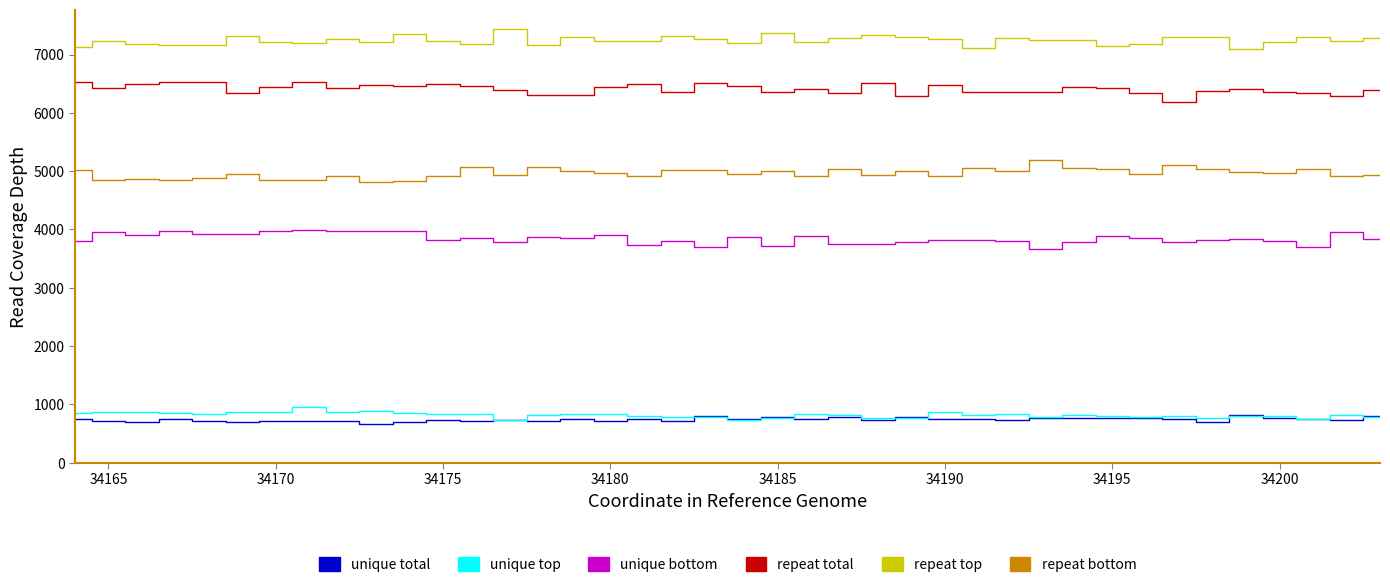

True or false: repeat bottom and repeat top intersect in this chart.

False